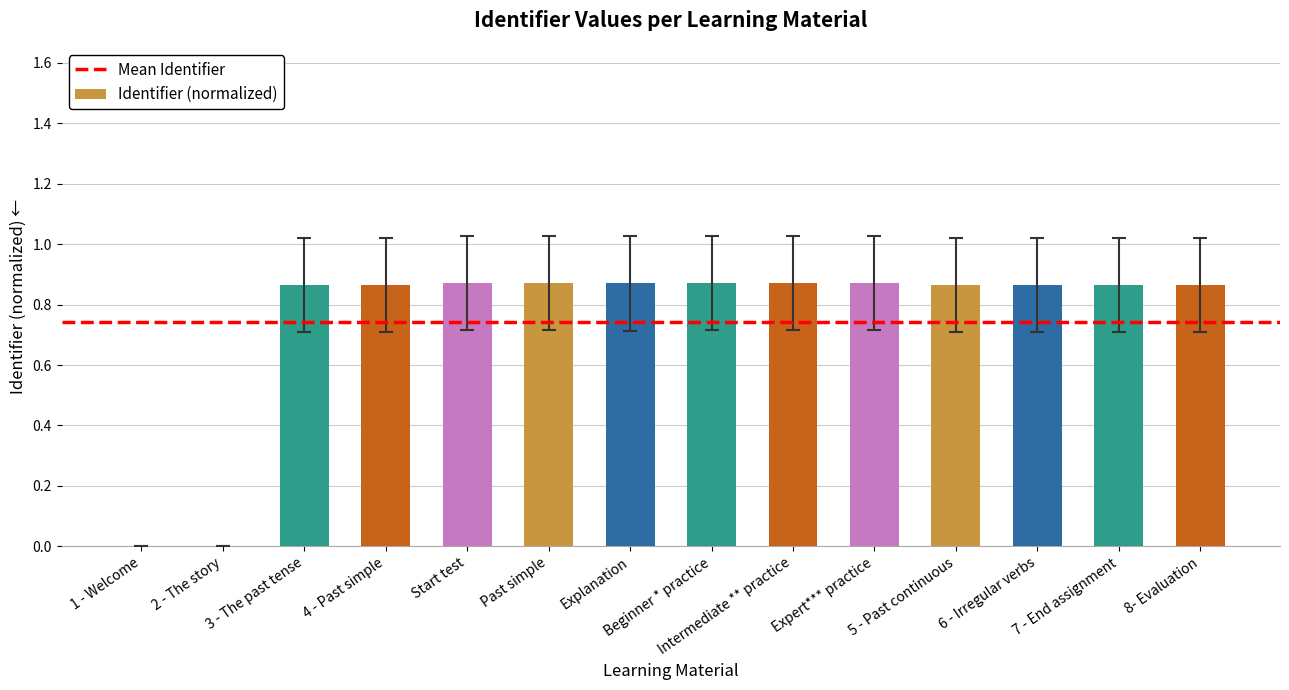

What is the change in value from 1 - Welcome to Expert*** practice?

+0.9